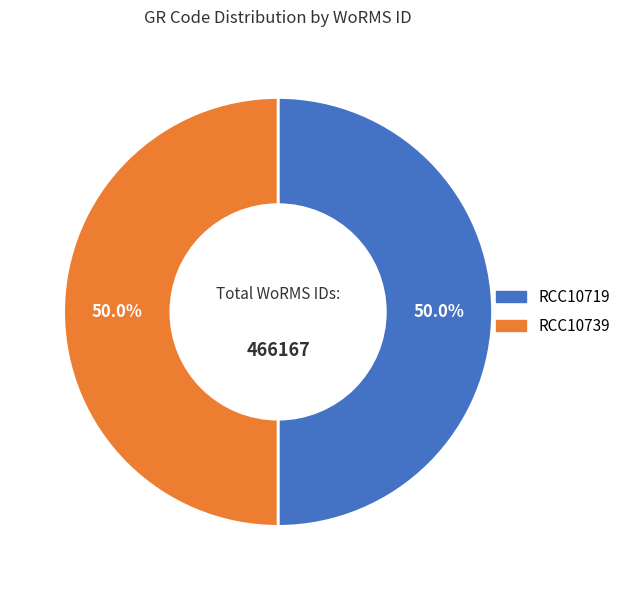

Approximately how many times larger is the value at RCC10739 compared to RCC10719?

1.0